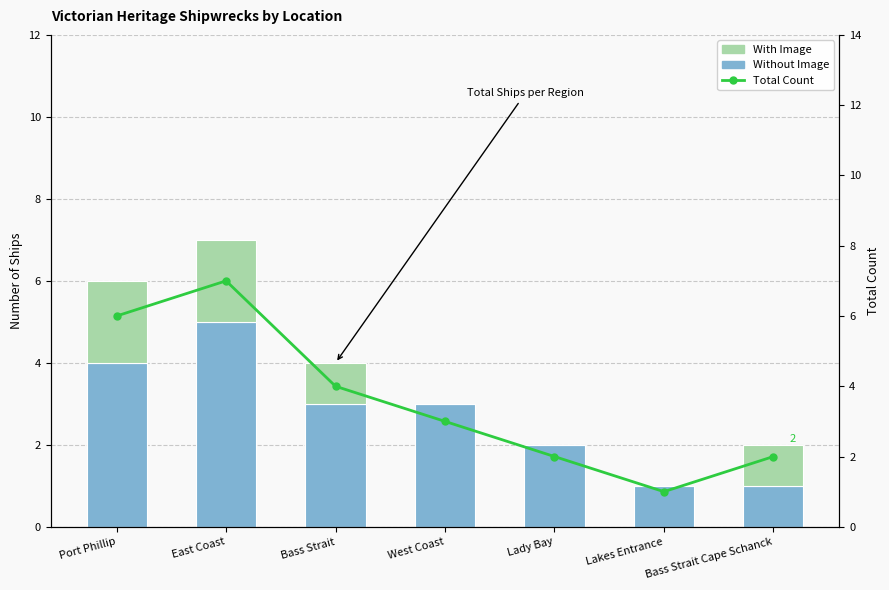

True or false: Without Image has a value of 3 at West Coast.

True